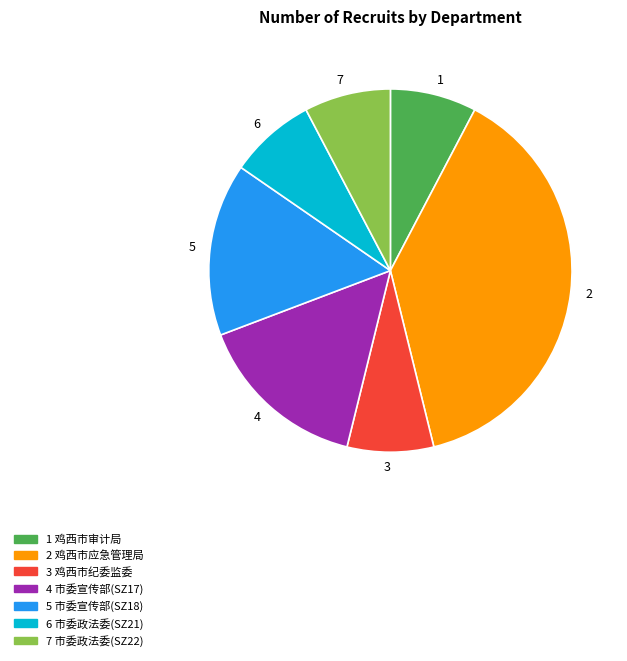

Is there any slice that represents more than half of the pie?

No